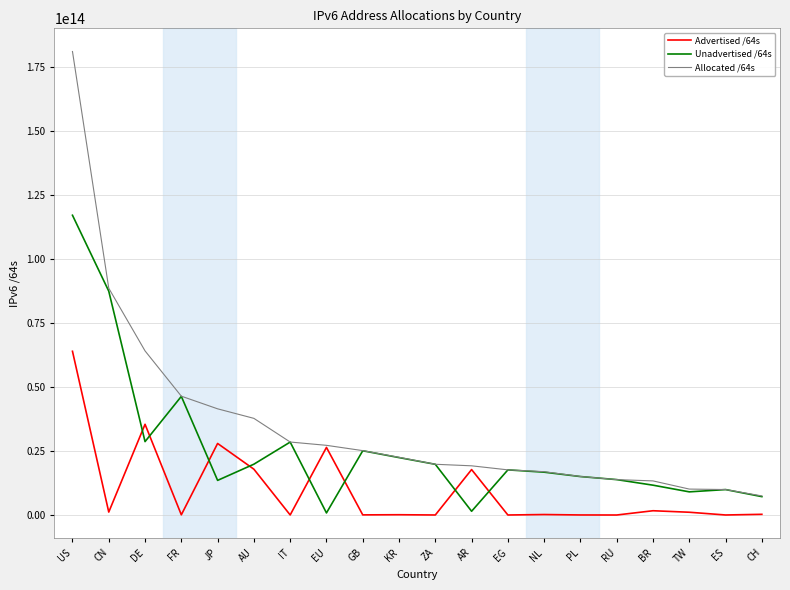

List the series in order of their peak value, lowest first.

Advertised /64s, Unadvertised /64s, Allocated /64s